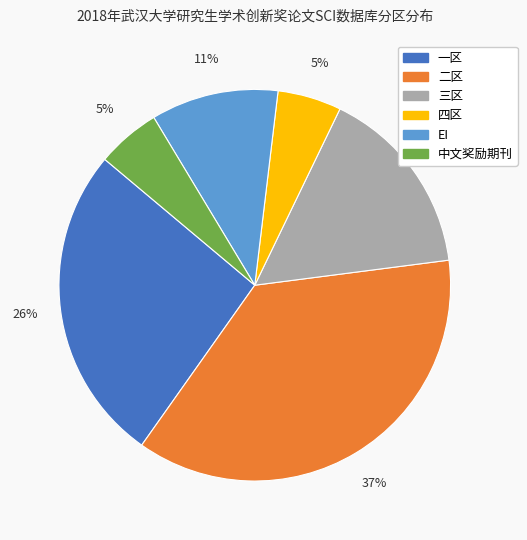

What percentage is the 四区 slice, to the nearest percent?

5%